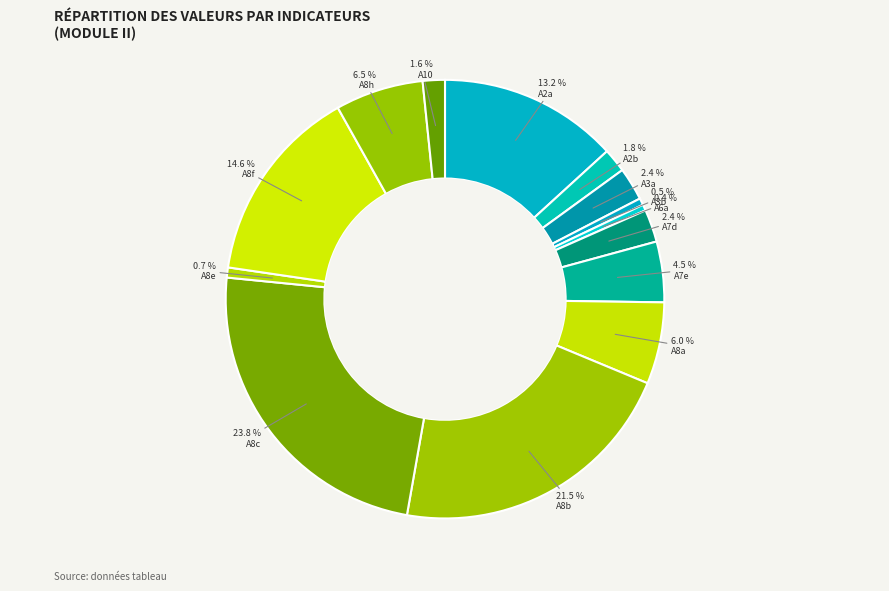

What is the largest slice in the pie chart?

A8c